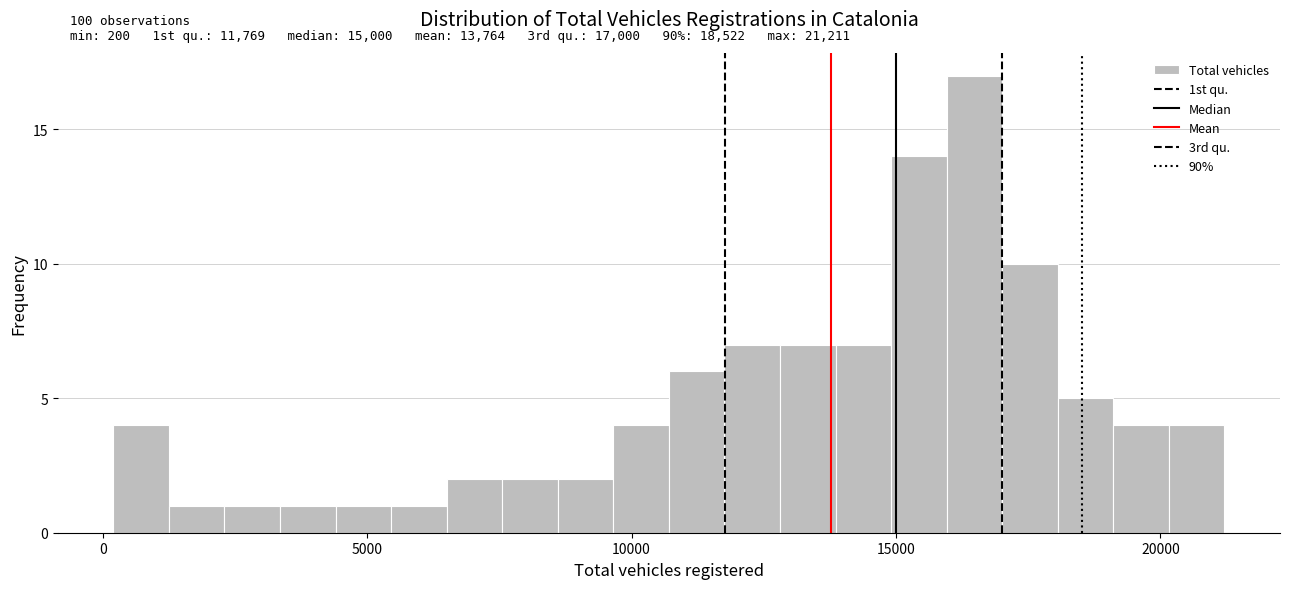

Read against the x-axis, roughly where is the centre of the tallest bar?

16500